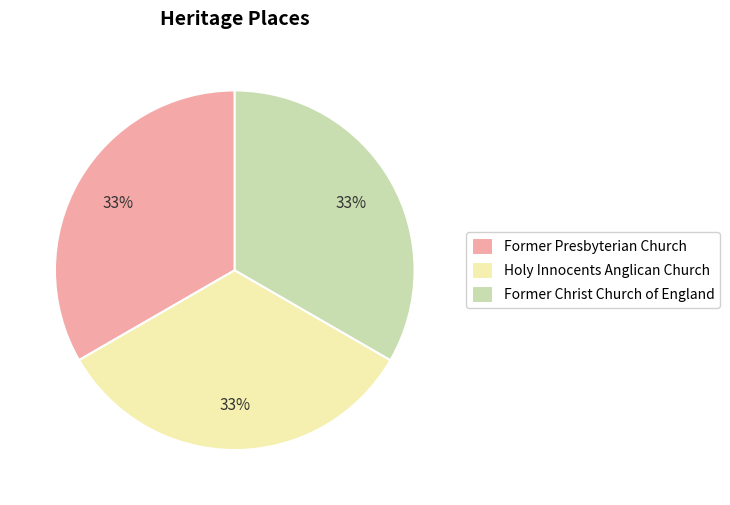

To the nearest percent, what percentage of the pie is Holy Innocents Anglican Church?

33%